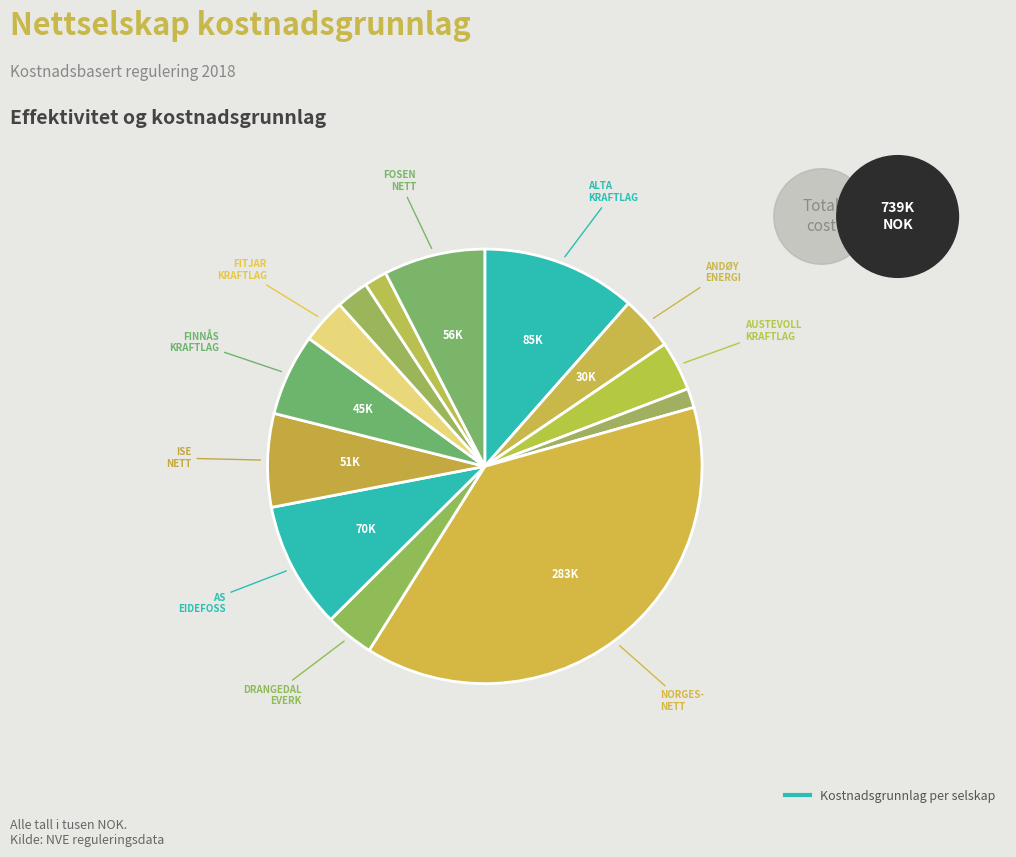

Count the number of slices in the pie.

13